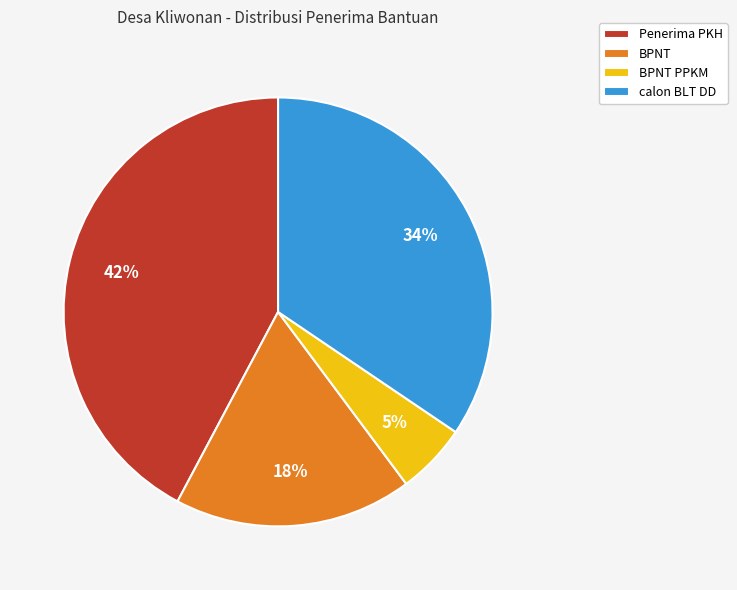

Does BPNT PPKM represent more than half of the total?

No